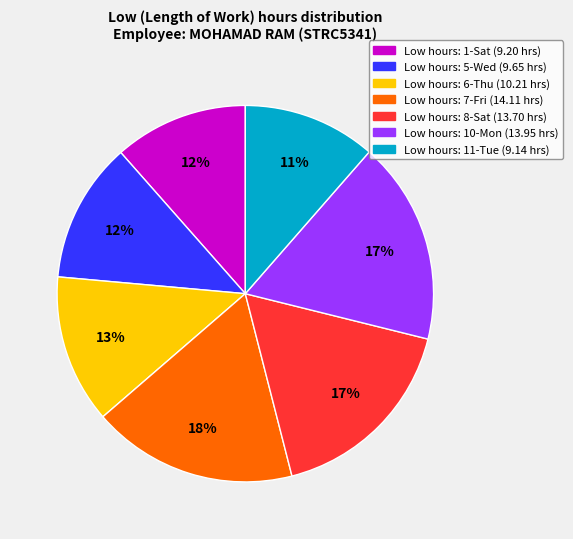

Is there any slice that represents more than half of the pie?

No